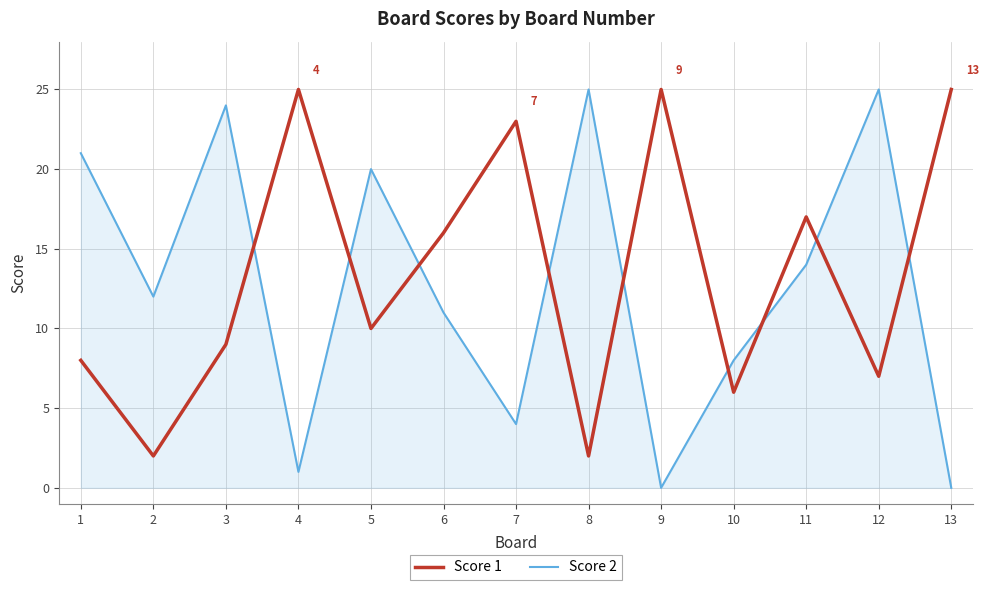

What is the difference between the Score 1 values at 7 and 9?

2